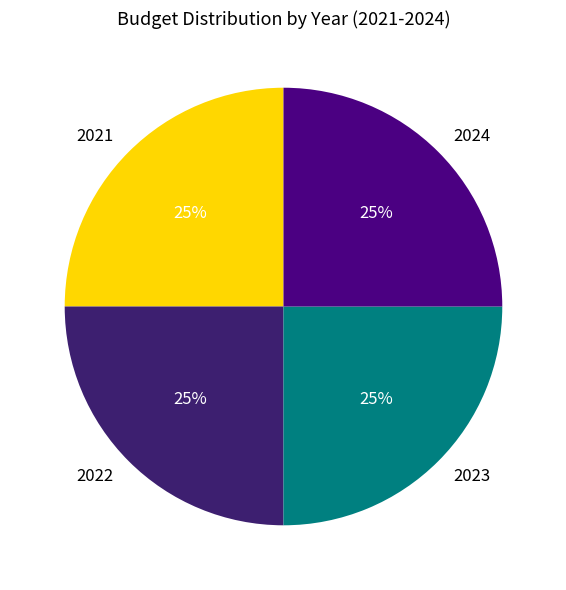

Is 2021 the majority of the pie?

No